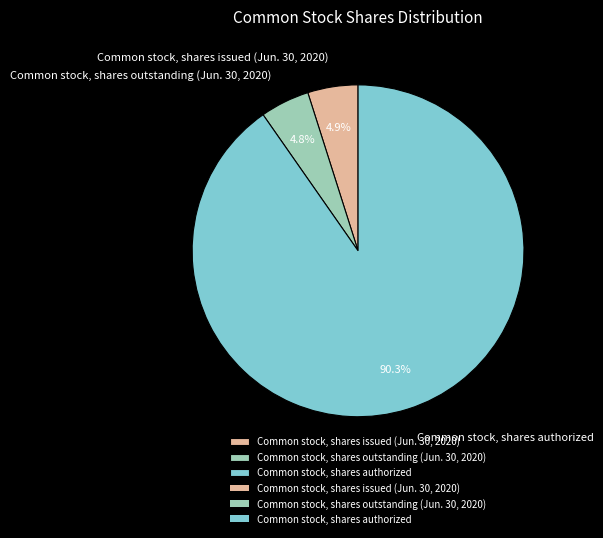

What is the total percentage of Common stock, shares issued (Jun. 30, 2020) and Common stock, shares outstanding (Jun. 30, 2020)?

9.7%